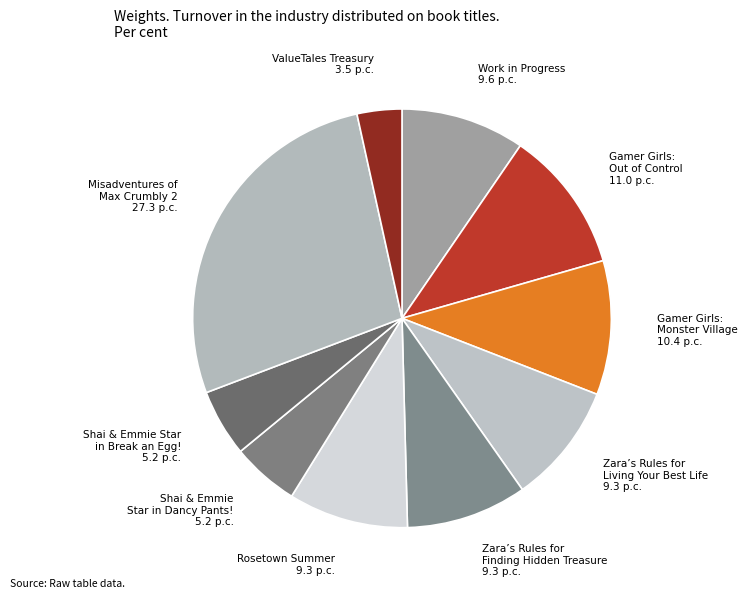

How many slices are in this pie chart?

10